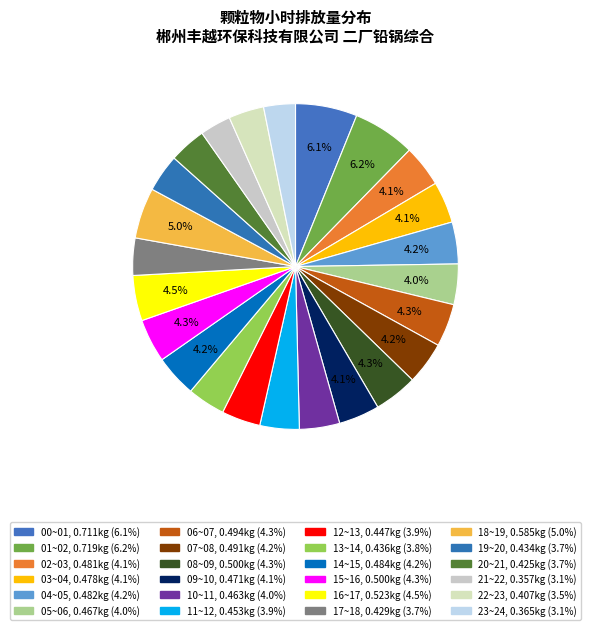

To the nearest percent, what is the average slice percentage?

4%